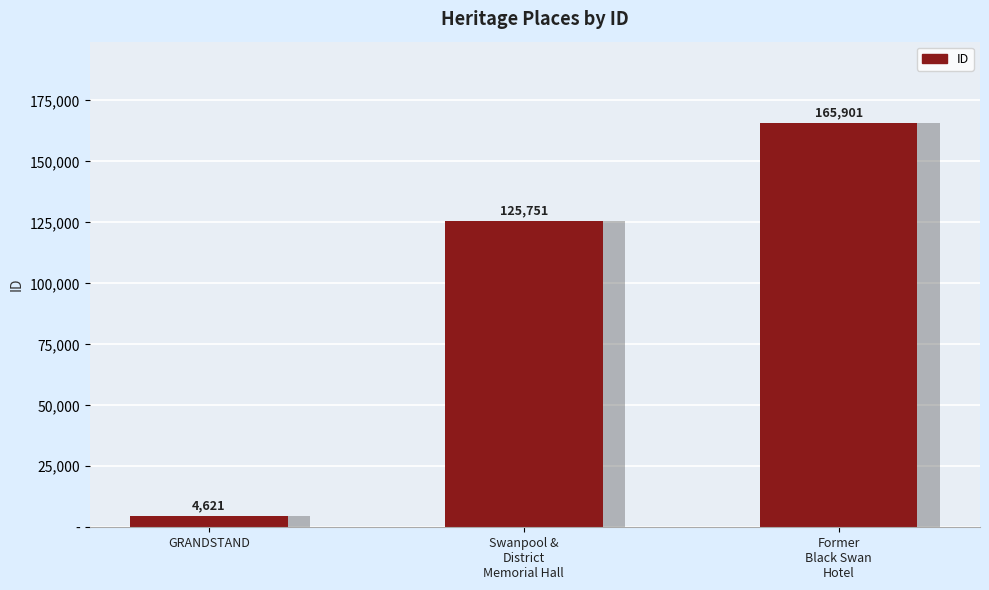

What position from the left is Swanpool &
District
Memorial Hall?

2